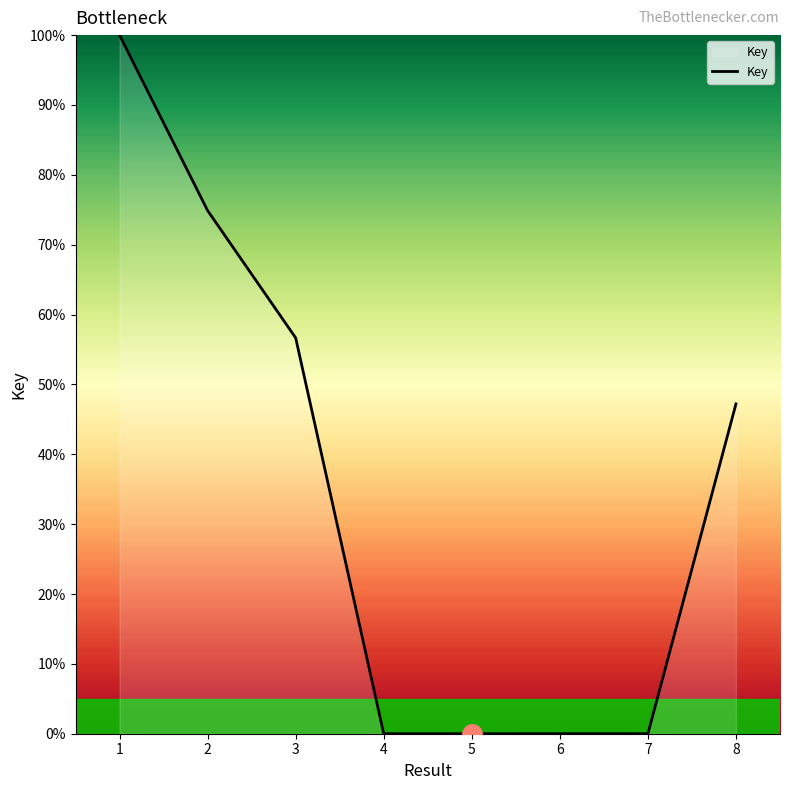

What is the greatest value displayed?

100.0